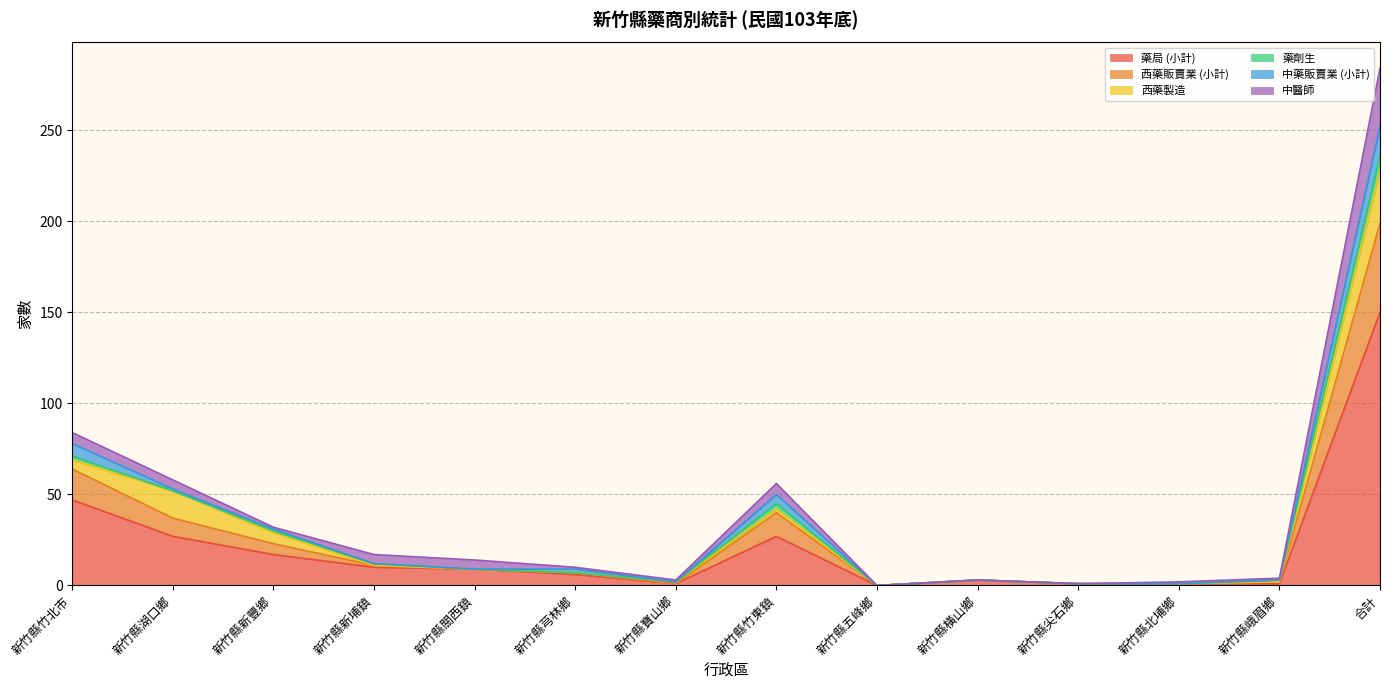

At which category does 藥劑生 reach its first local valley?

新竹縣湖口鄉